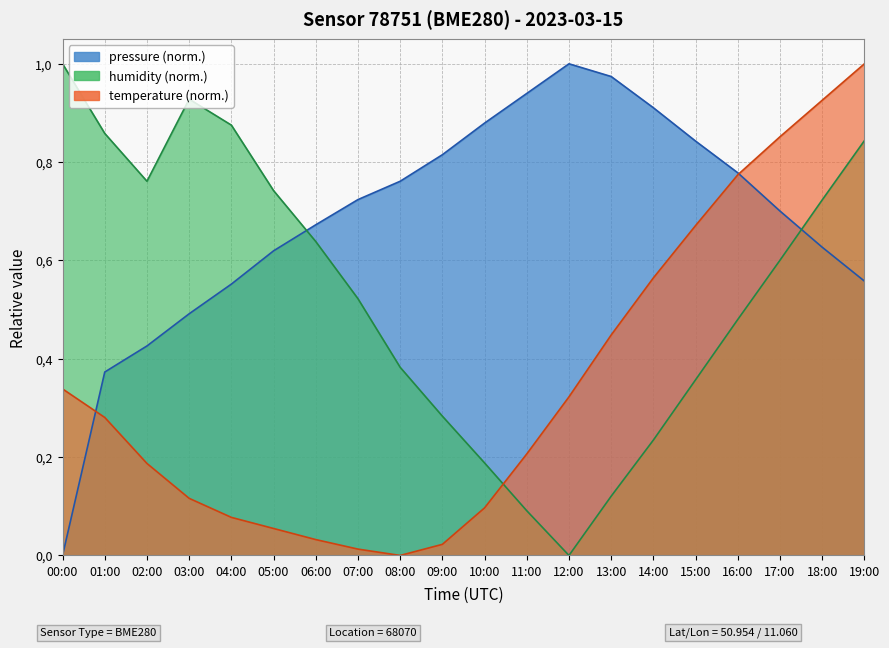

In temperature, how many points are lower than both neighbors (excluding endpoints)?

1